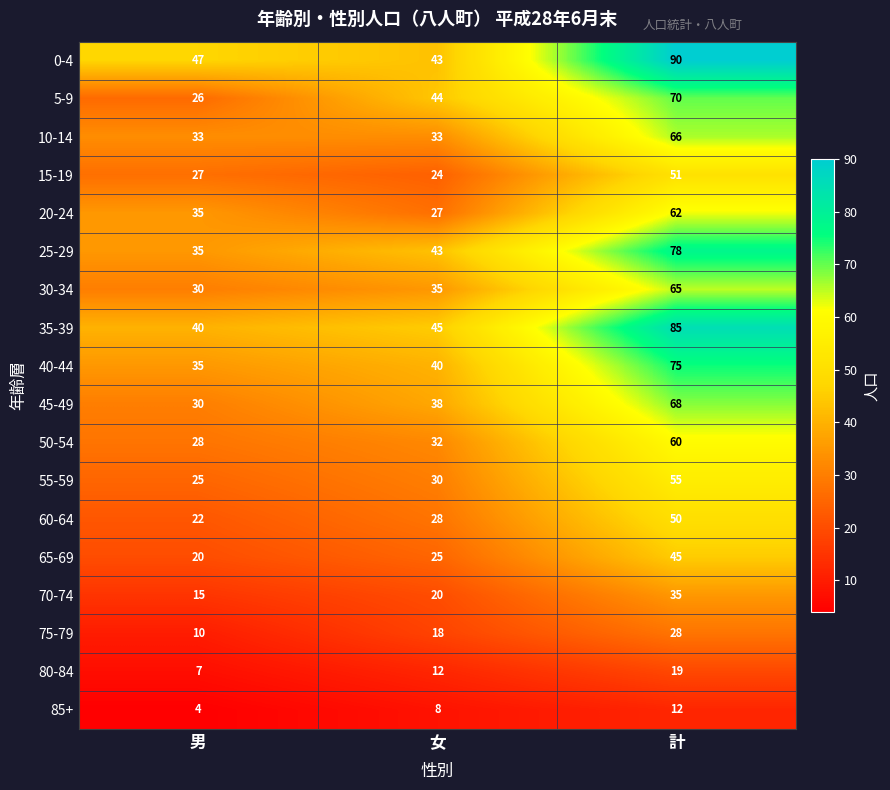

At which label is 20-24 closest to 44?

男